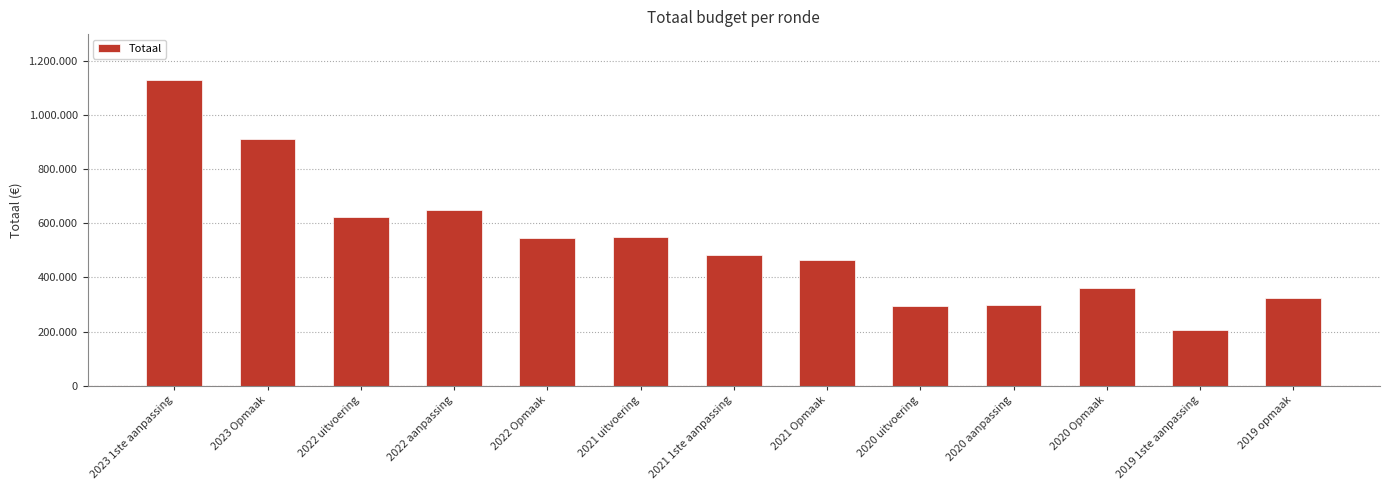

Does the chart contain any negative values?

No